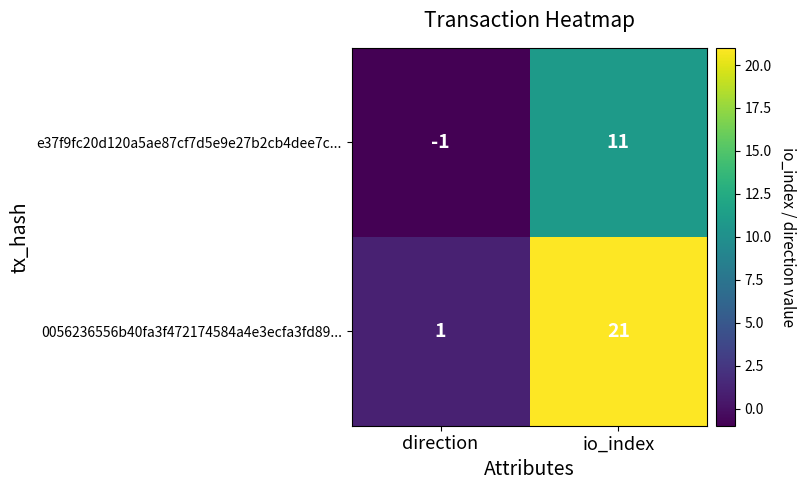

At which label is e37f9fc20d120a5ae87cf7d5e9e27b2cb4dee7c... closest to 5?

direction